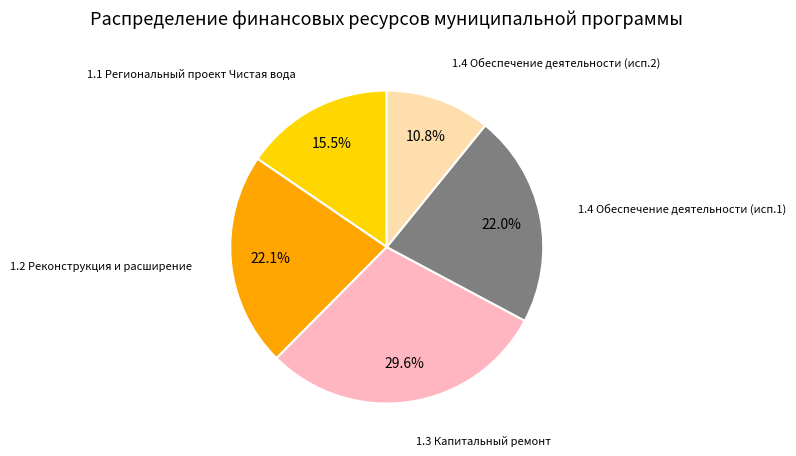

To the nearest percent, what is the difference between the largest and smallest slice percentages?

19%